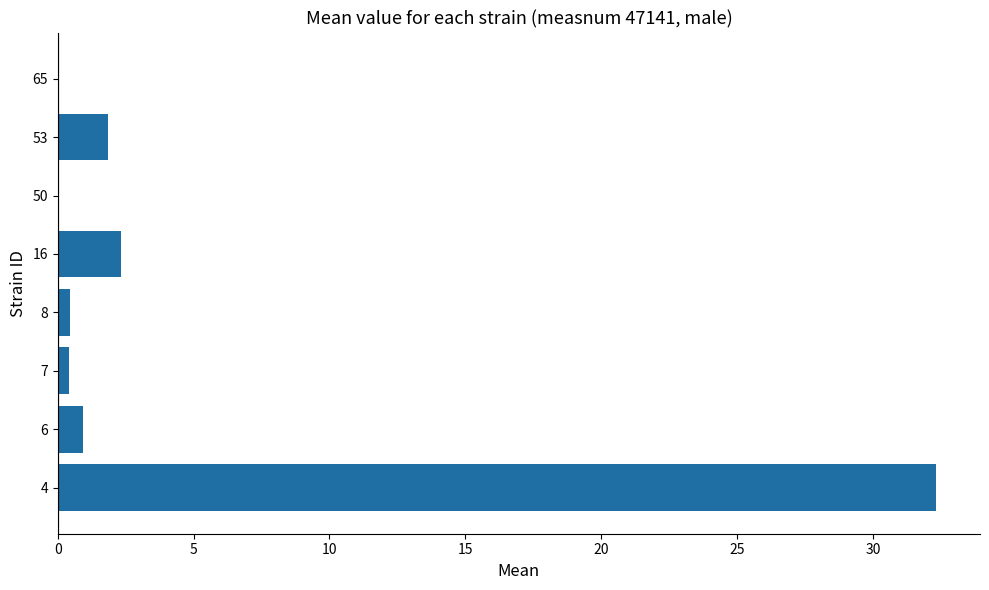

What is the sum of the values at 50 and 53?

1.9